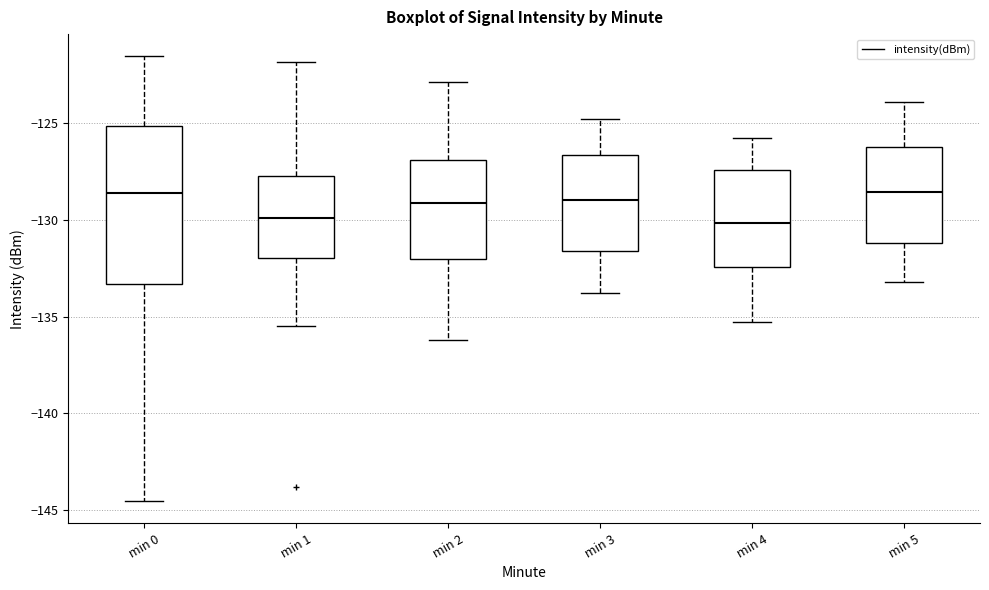

Where does the median line of the box for min 1 sit on the y-axis? The values are not printed on the chart, so give them approximately, as read against the axis.

-130.0